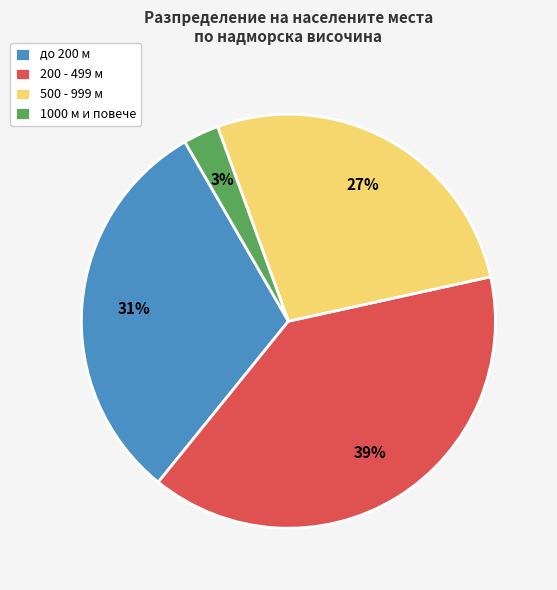

Count the number of slices in the pie.

4